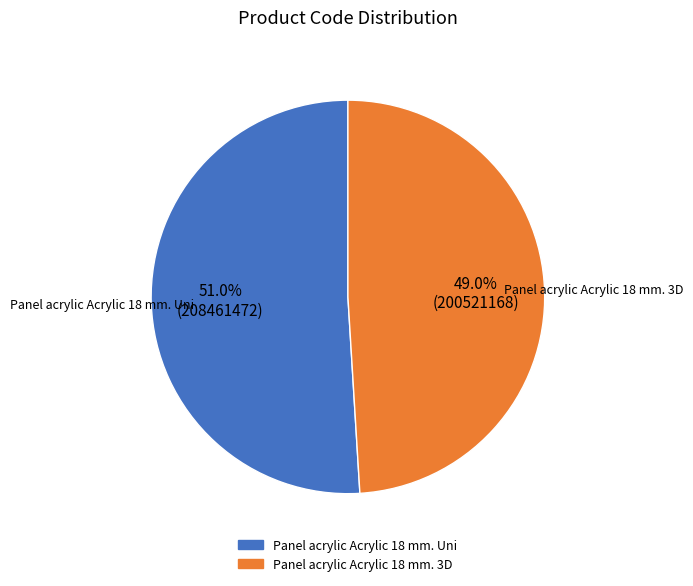

True or false: Panel acrylic Acrylic 18 mm. 3D accounts for 39% of the total.

False